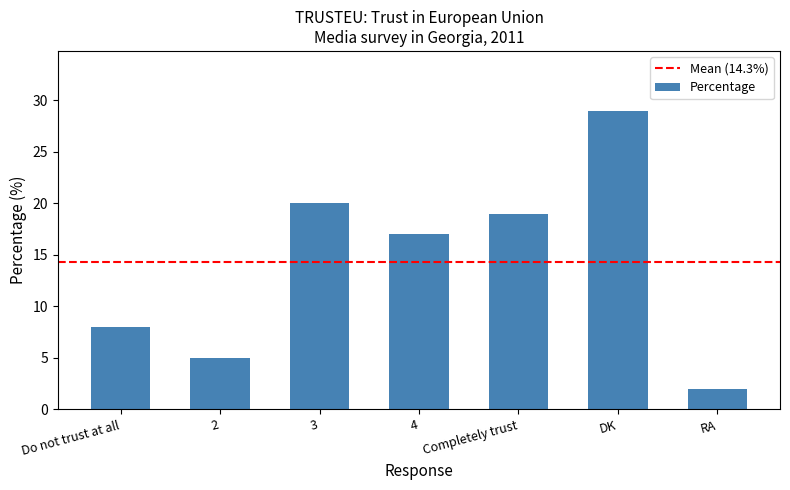

Reading left to right, extract all data points from this chart.

8	5	20	17	19	29	2